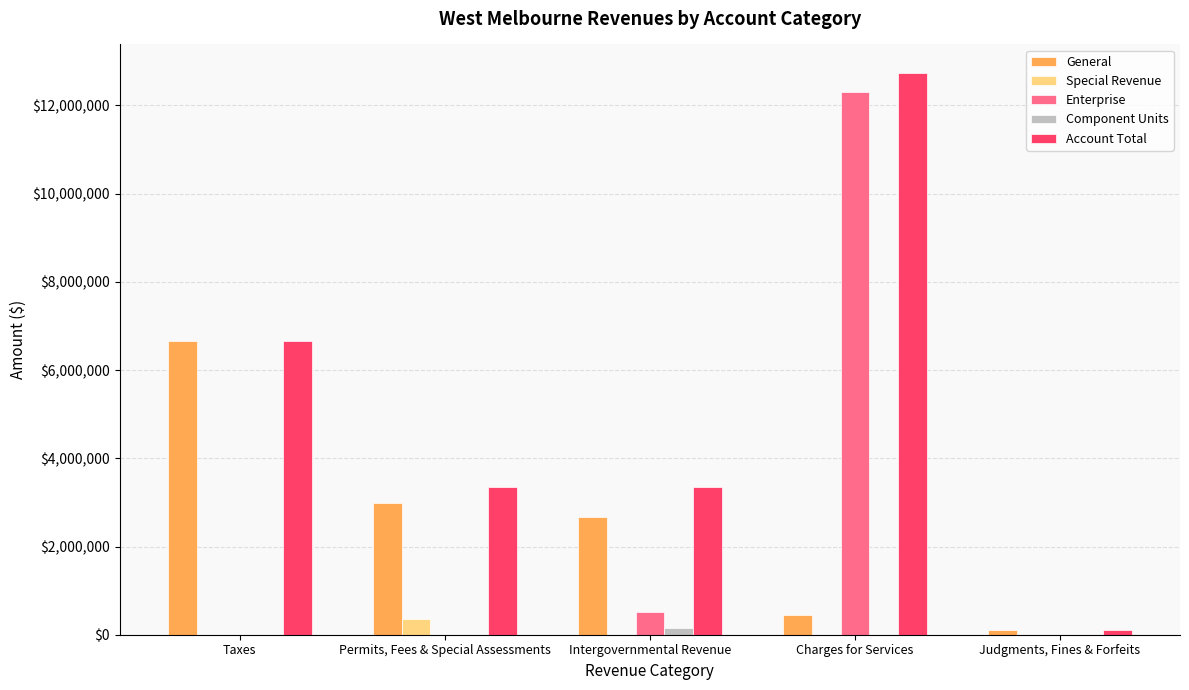

Is it true that Enterprise equals 506461 at Intergovernmental Revenue?

True